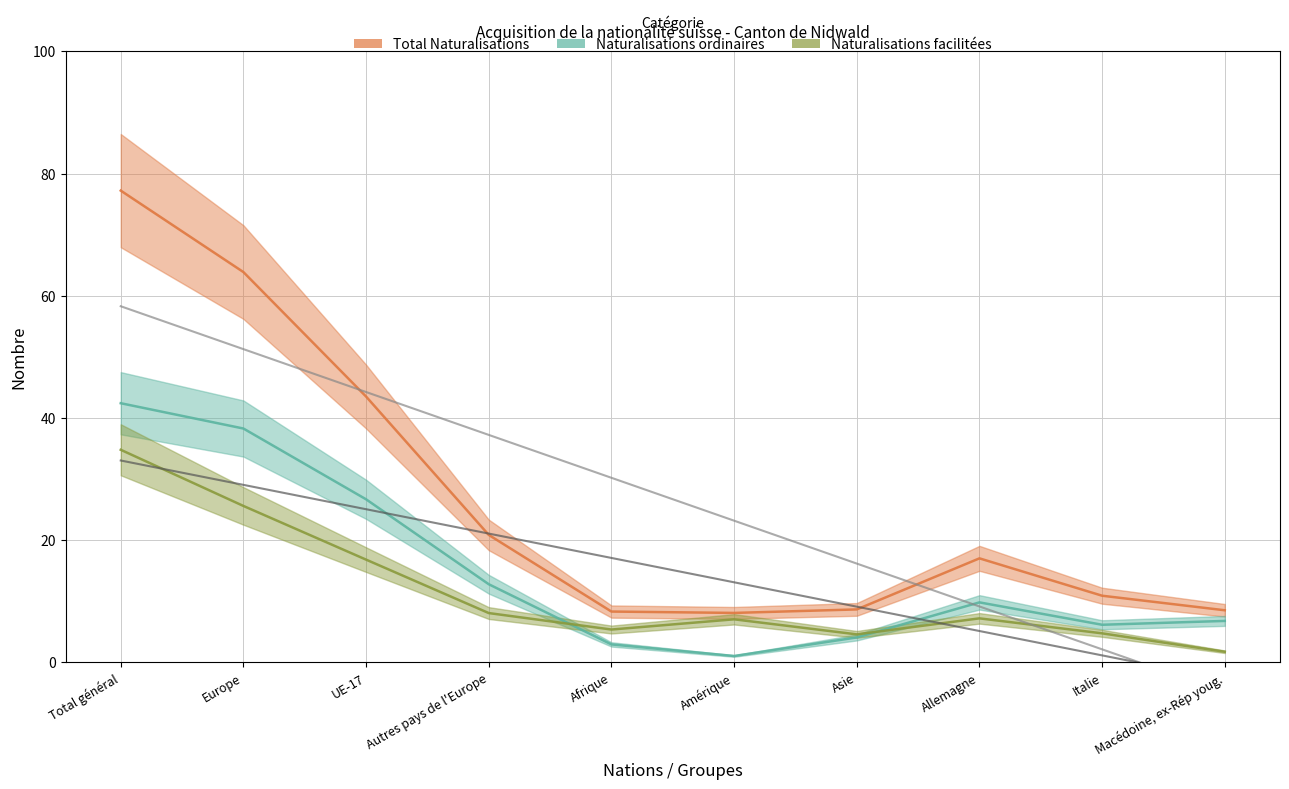

Which category has the highest value in the Tendance Ordinaires series?

Total général